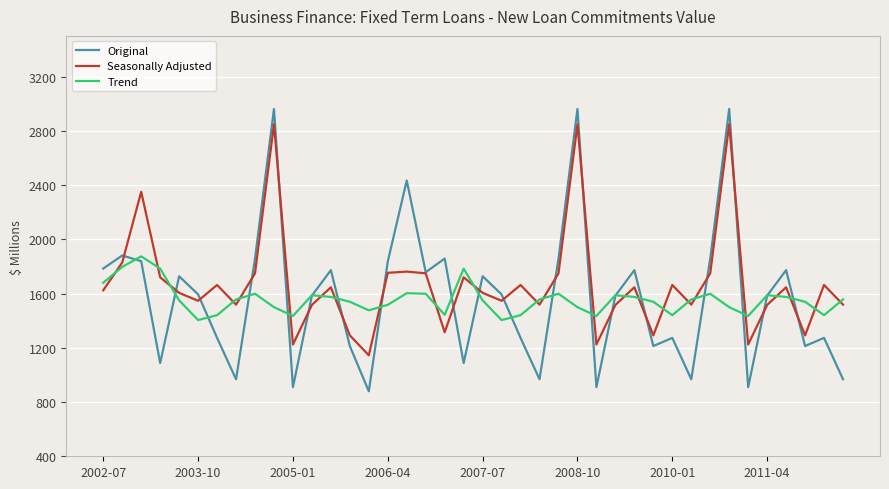

In Seasonally Adjusted, how many points are higher than both neighbors (excluding endpoints)?

13